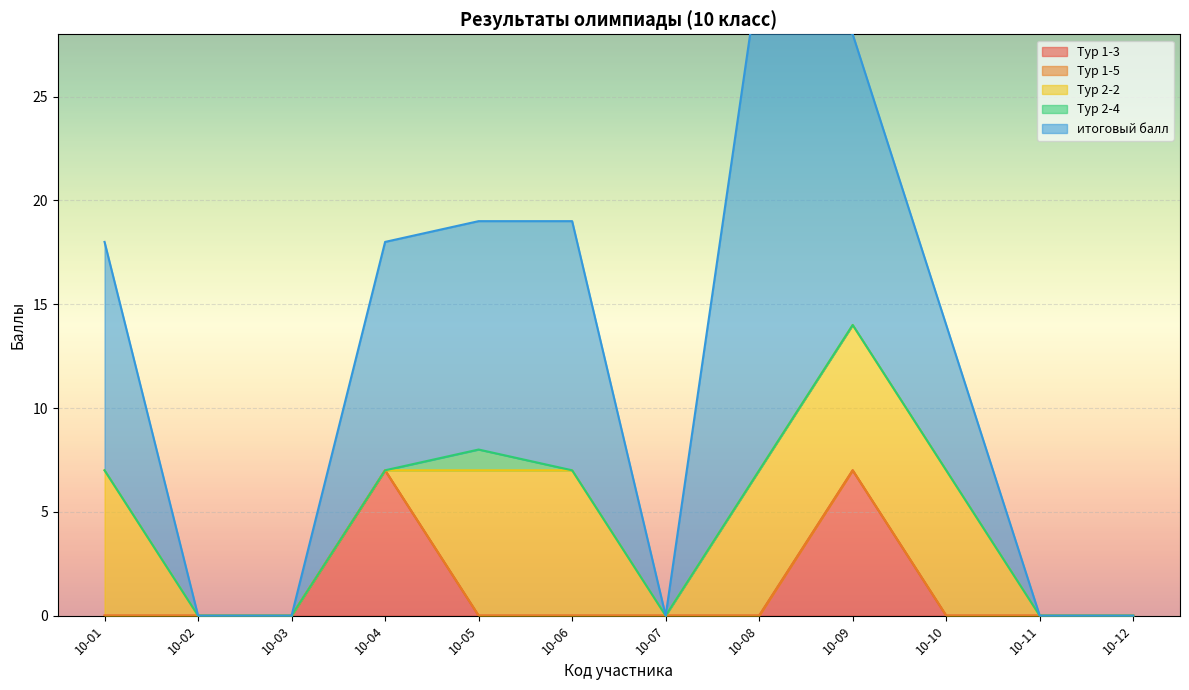

How many Тур 1-3 values are between 0 and 1?

10